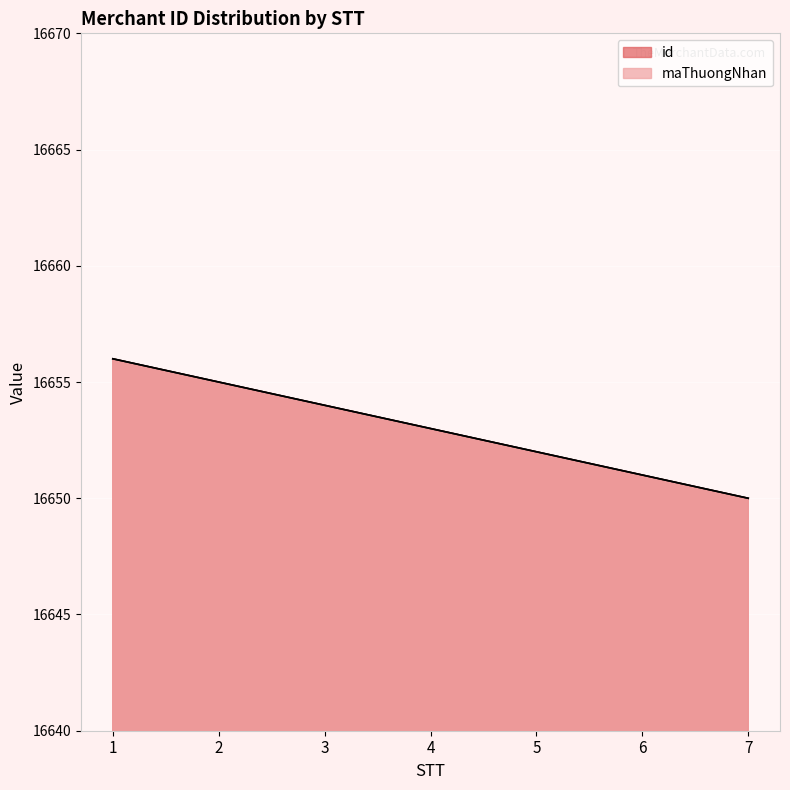

Is it true that maThuongNhan equals 16651 at 6?

True